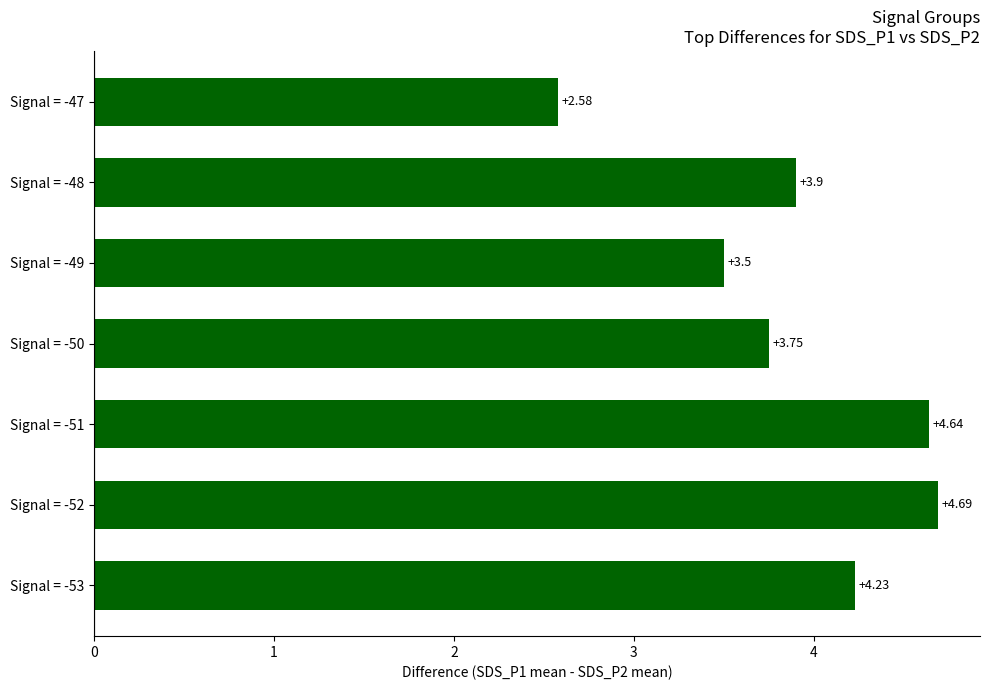

List the labels in order of value, largest first.

Signal = -52, Signal = -51, Signal = -53, Signal = -48, Signal = -50, Signal = -49, Signal = -47